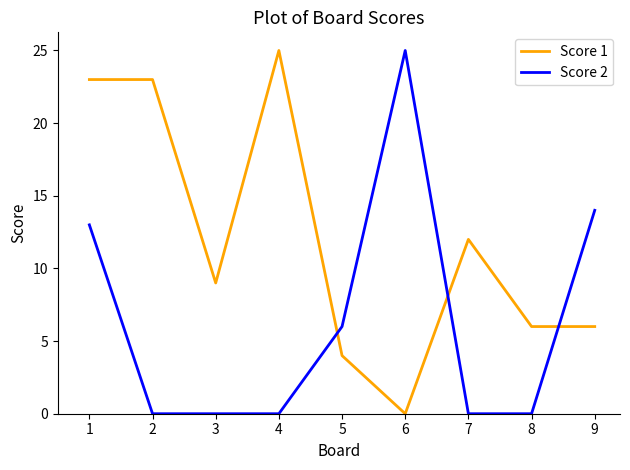

How many categories are shown in the chart?

9